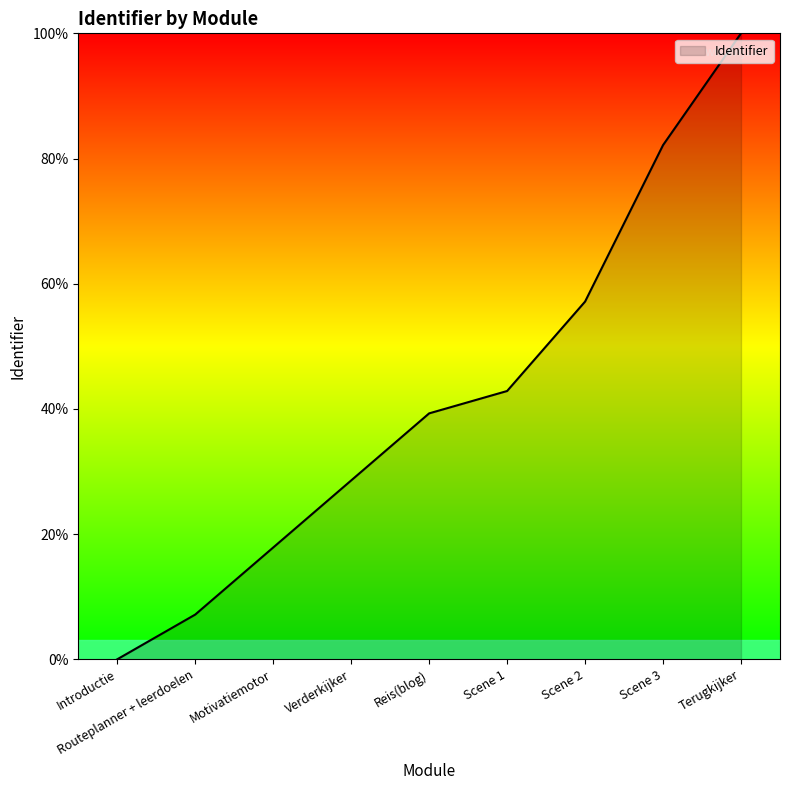

Reading left to right, list all the values displayed in this chart.

Introductie=0.0	Routeplanner + leerdoelen=7.1	Motivatiemotor=17.9	Verderkijker=28.6	Reis(blog)=39.3	Scene 1=42.9	Scene 2=57.1	Scene 3=82.1	Terugkijker=100.0